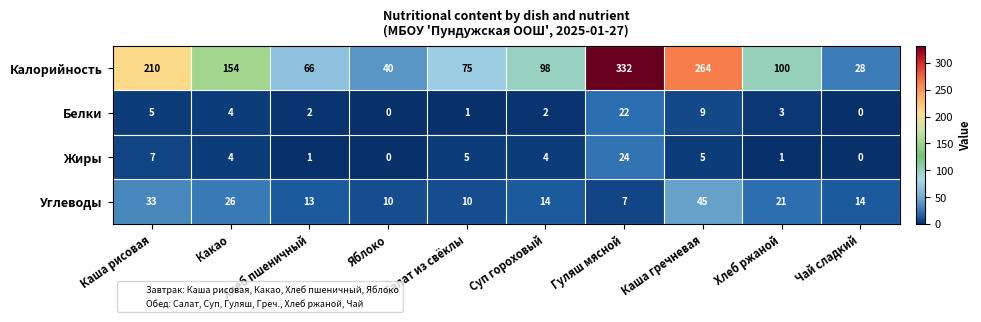

Is it true that Калорийность equals 17 at Чай сладкий?

False